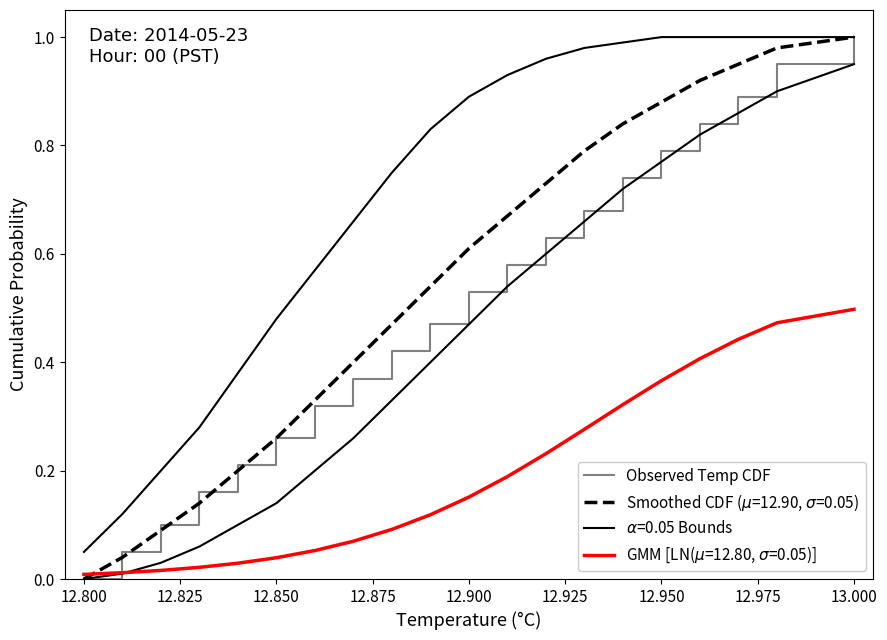

True or false: the data shows 0.3 at 13.

False